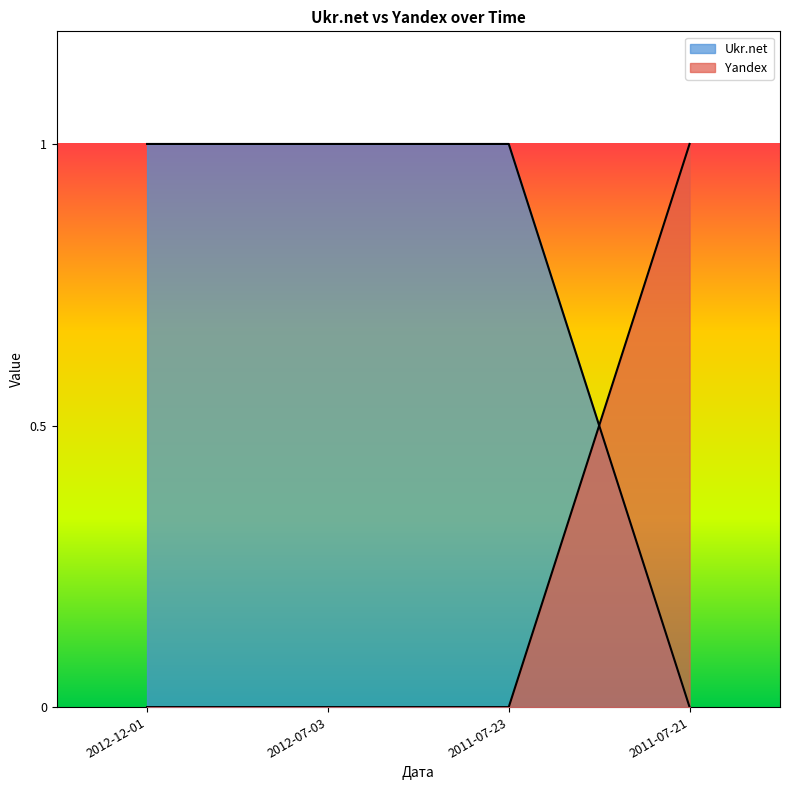

How many times do Yandex and Ukr.net cross each other?

1